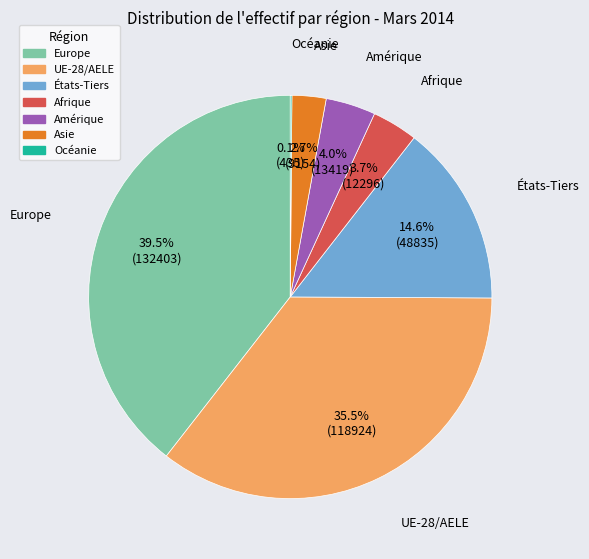

Which category has the biggest portion of the pie?

Europe